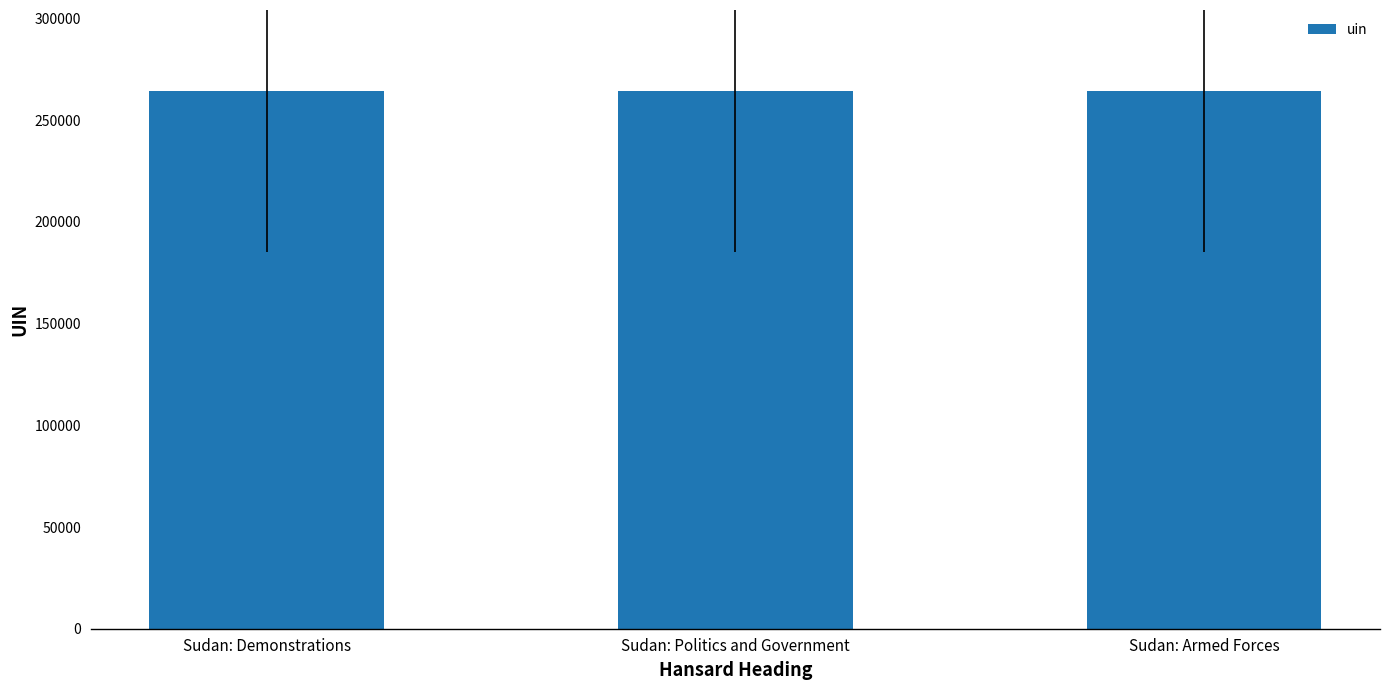

What is the average value?

264436